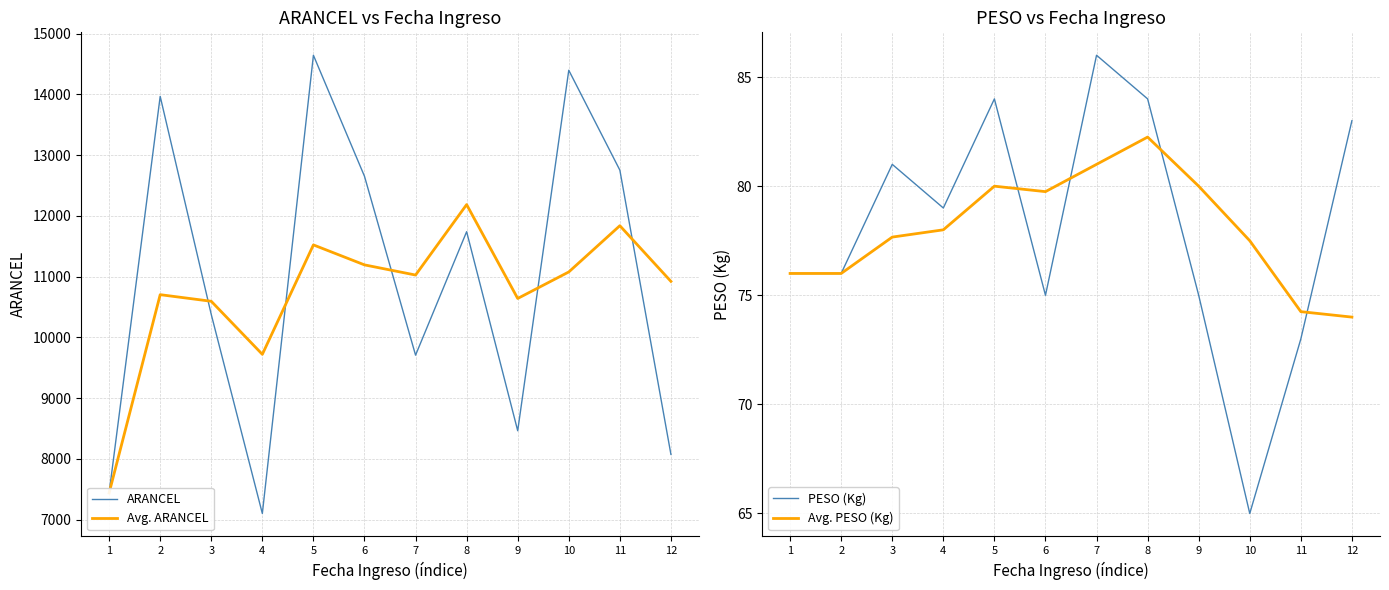

True or false: PESO (Kg) has more than 2 interior local peaks.

True